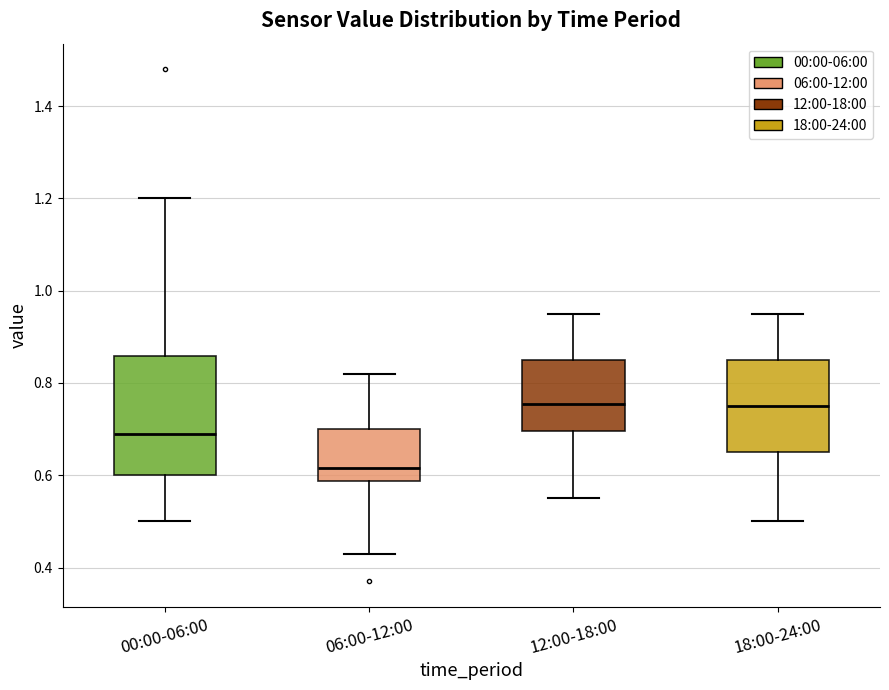

Where does the median line of the box for 06:00-12:00 sit on the y-axis? The values are not printed on the chart, so give them approximately, as read against the axis.

0.62